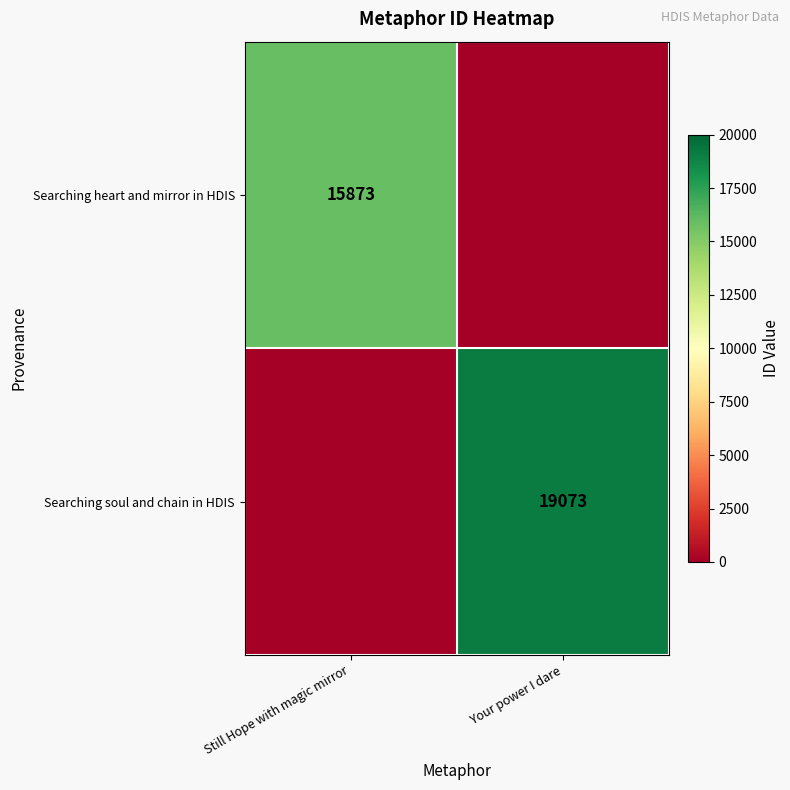

Which label corresponds to the smallest value in the chart?

Your power I dare